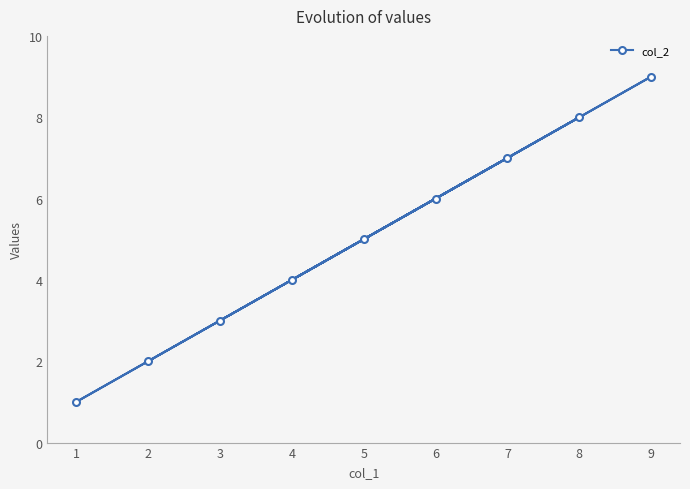

What is the difference between the values at 7 and 2?

5